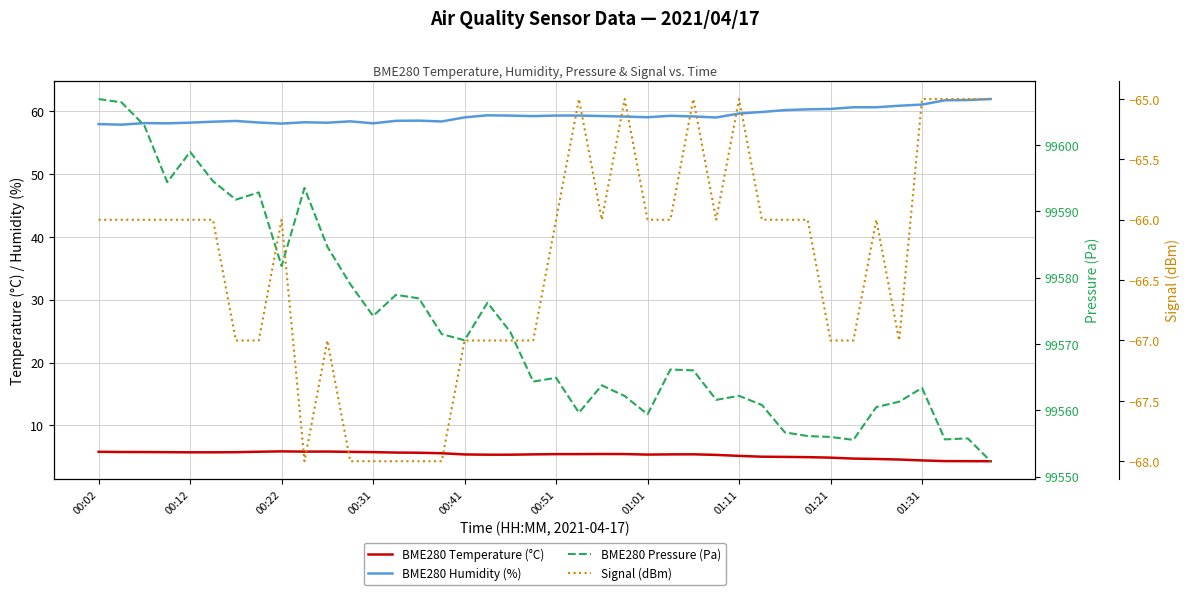

How many interior local peaks does the Signal (dBm) series have?

7